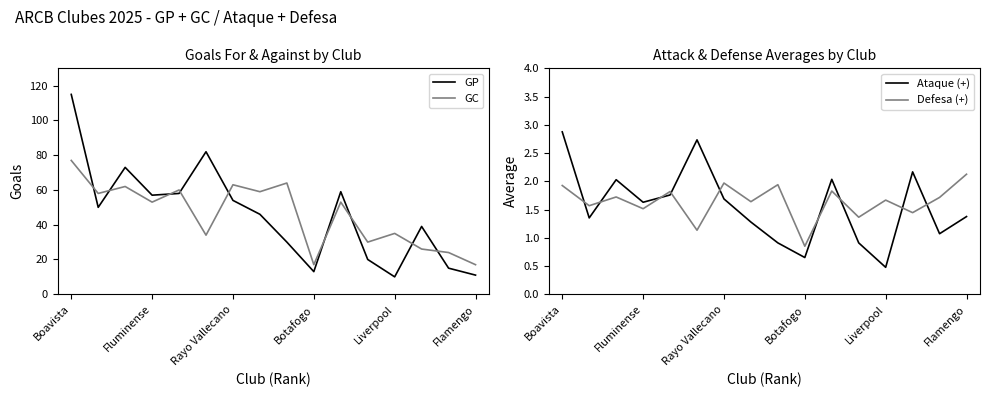

Is this an area chart (filled region under the line)?

No